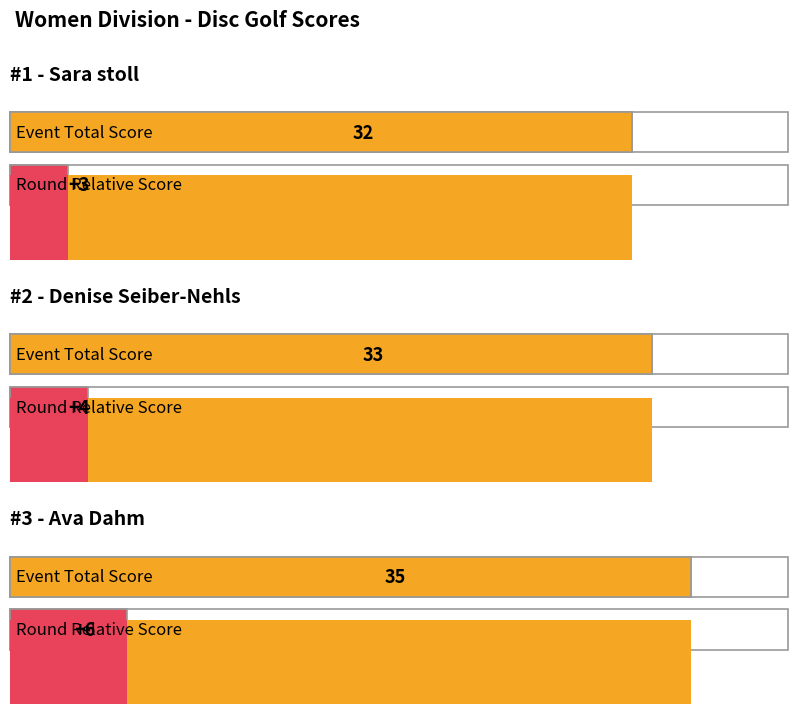

What is the label of the 3rd bar from the left?

Ava Dahm